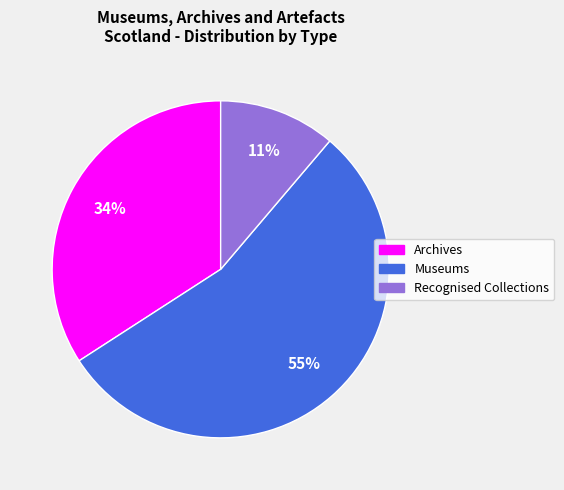

To the nearest percent, what is the average slice percentage?

33%